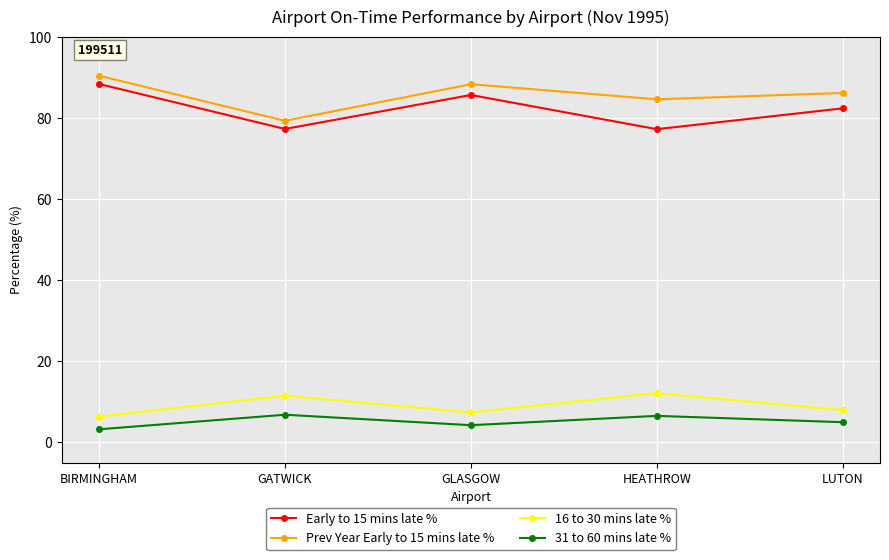

The value of 16 to 30 mins late % at LUTON is 7.9. True or false?

True